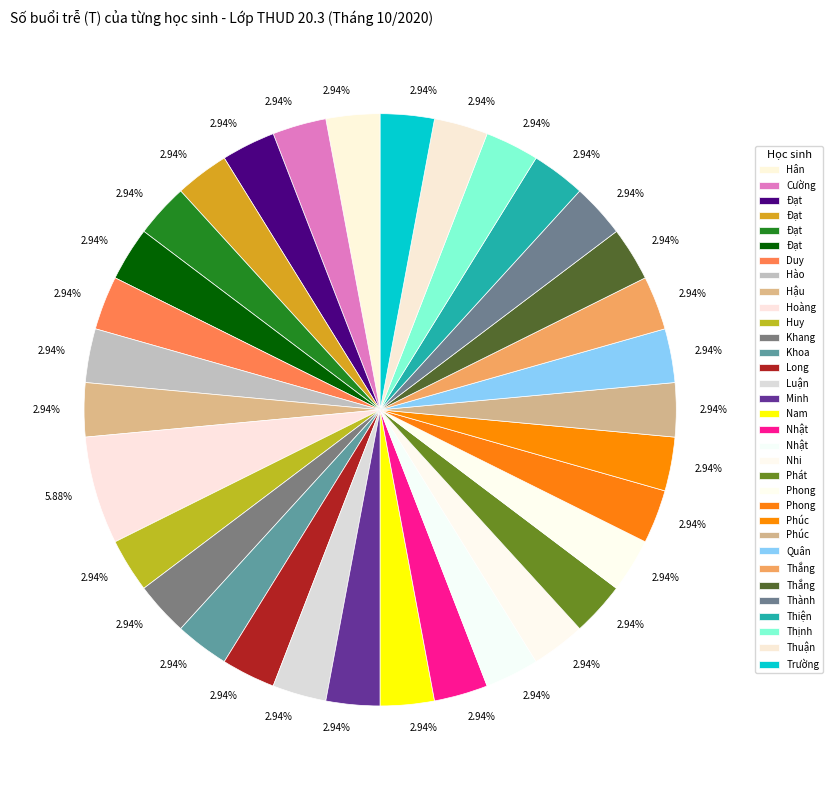

Count the number of slices in the pie.

33